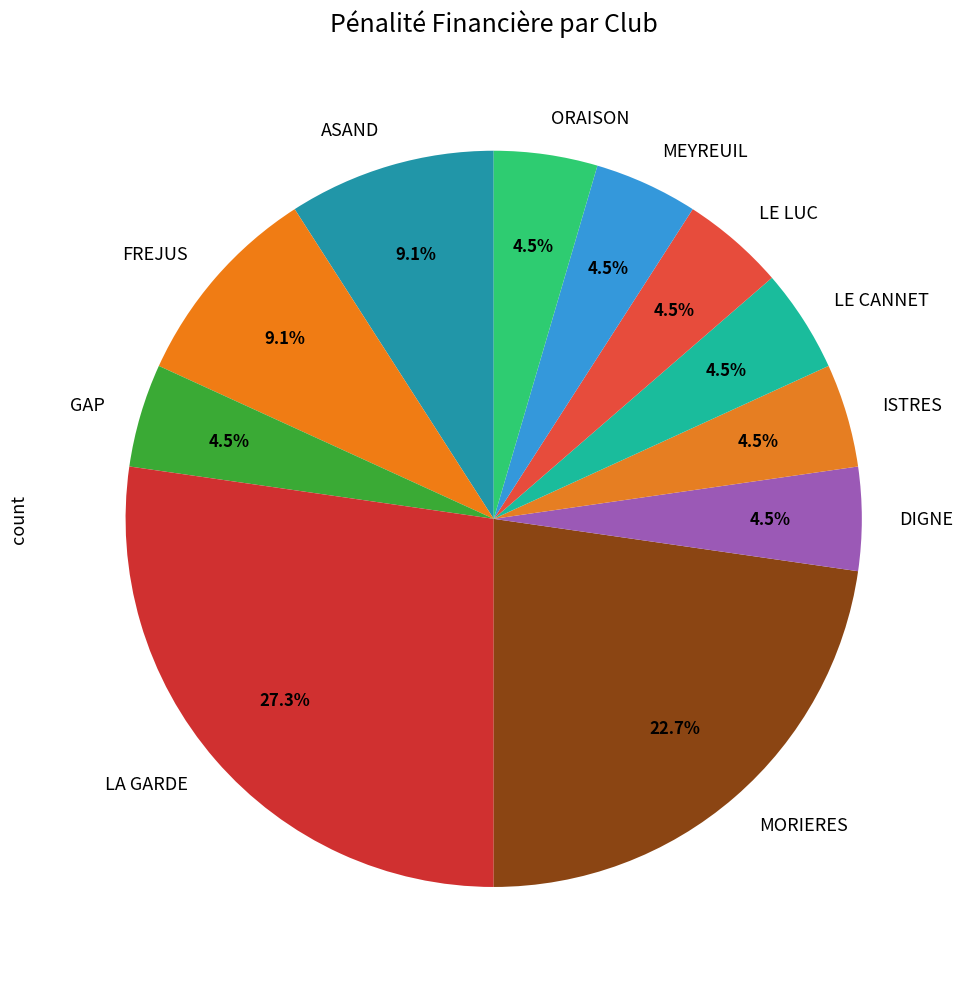

To the nearest percent, what is the combined percentage of ISTRES and ASAND?

14%